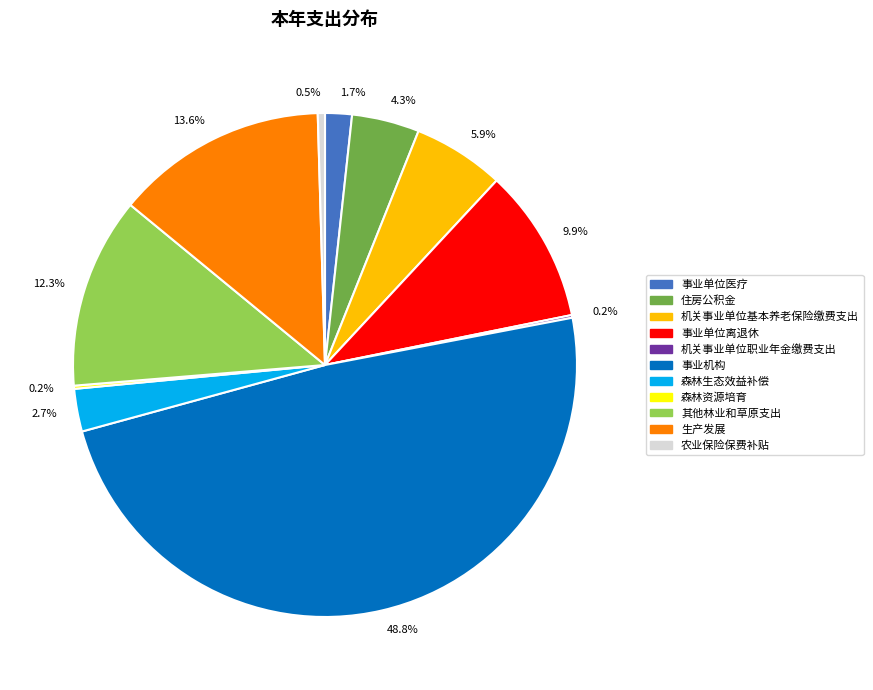

To the nearest percent, what percentage of the pie is 机关事业单位基本养老保险缴费支出?

6%